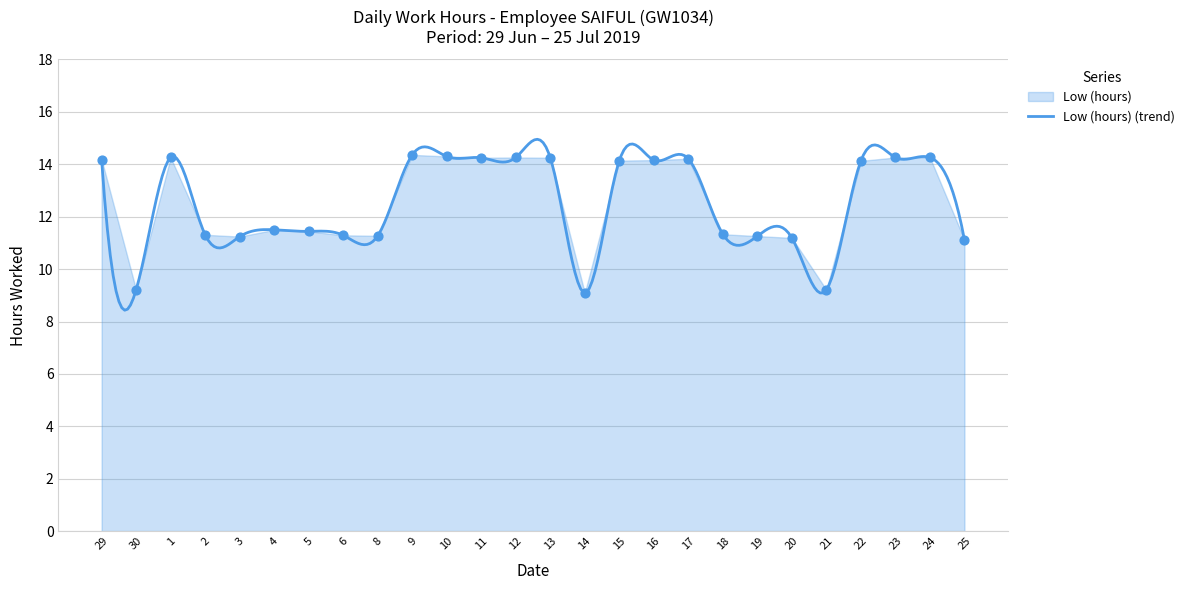

Between 21 and 8, which is larger?

8